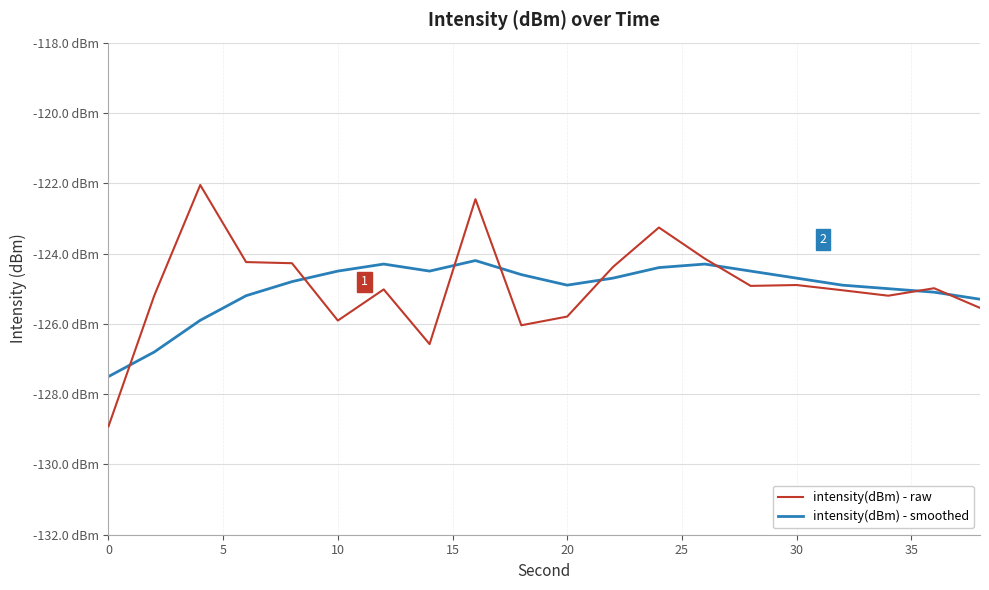

What is the value of the intensity(dBm) - raw point at the 20th from the left?

-125.5